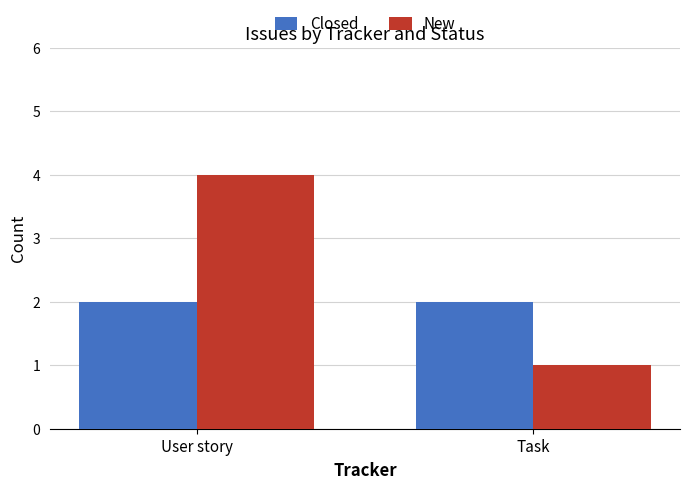

List the labels in order of New value, smallest first.

Task, User story